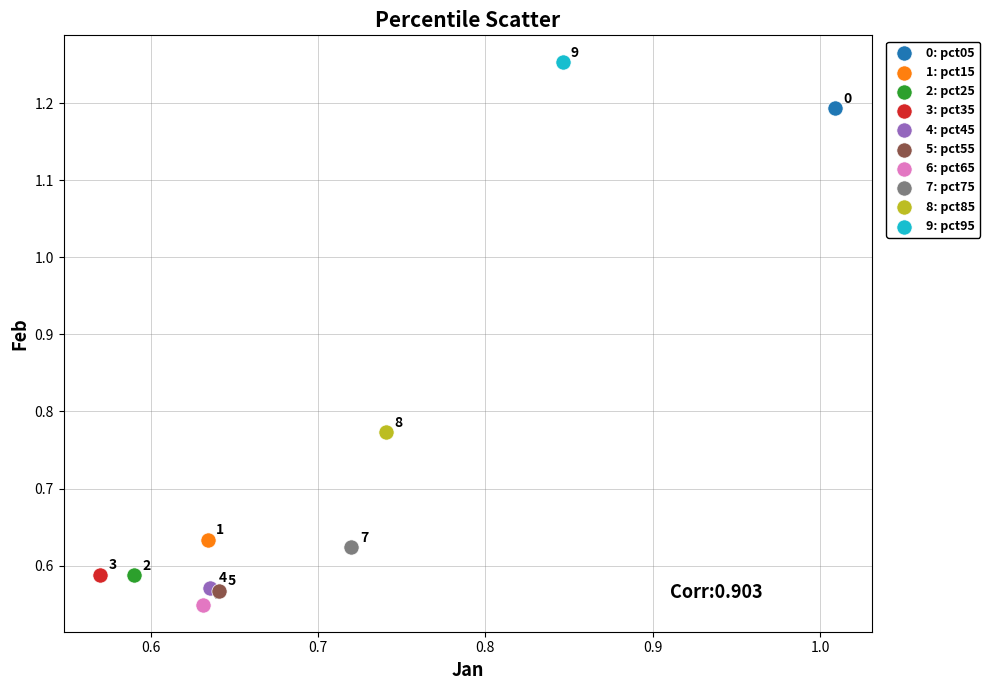

Which series reaches the minimum Y coordinate?

6: pct65